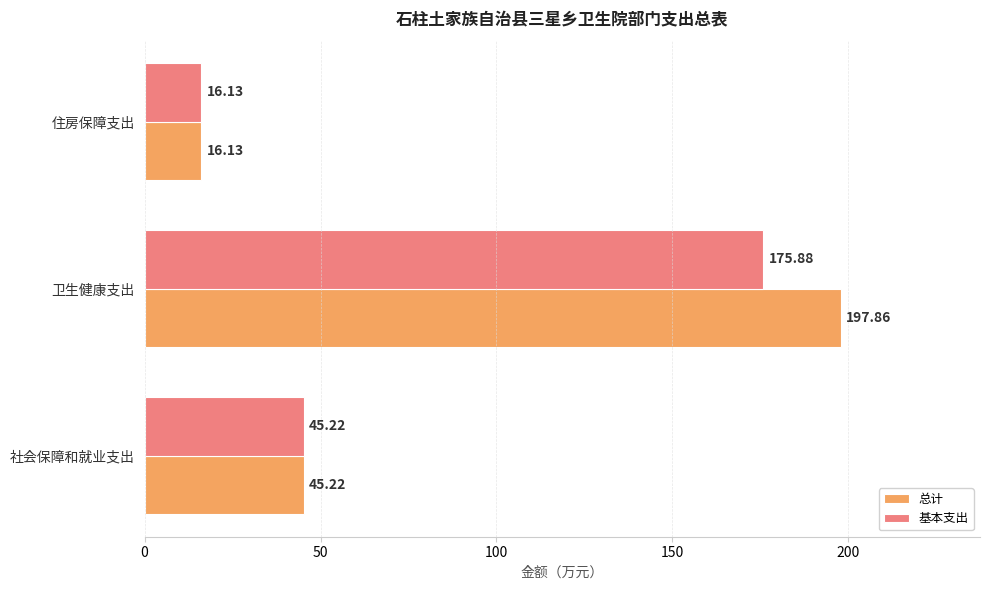

Which series has the largest range (max minus min)?

总计